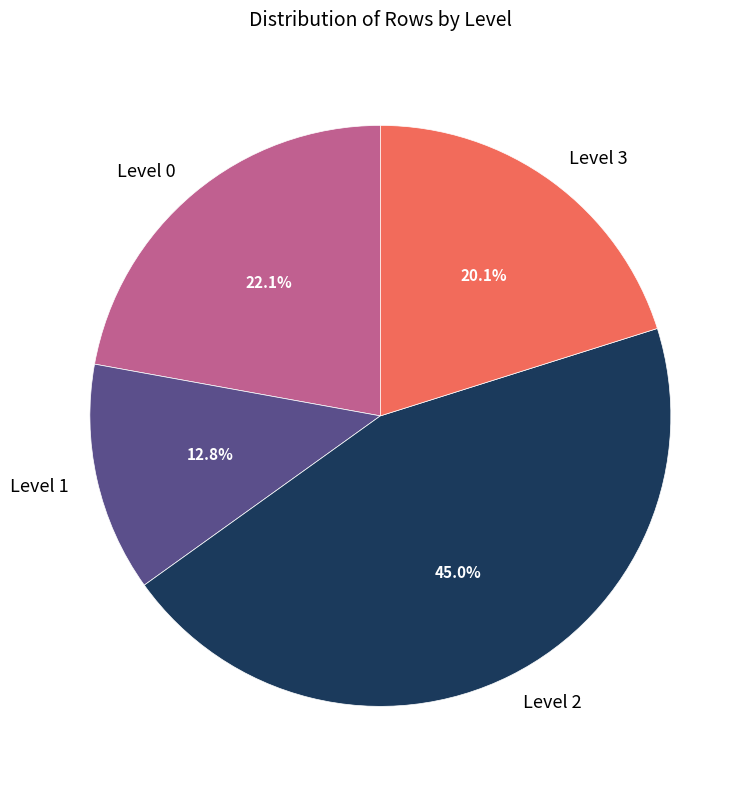

Combined, do Level 3 and Level 1 account for over 50%?

No